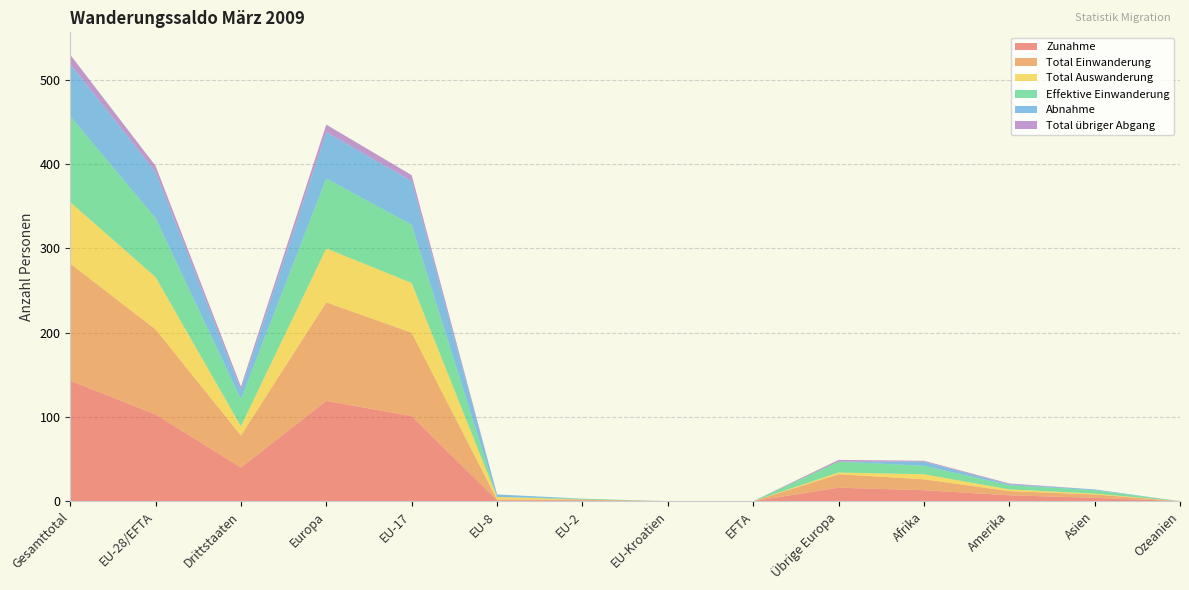

Reading right to left, transcribe all the data shown in this chart.

Zunahme: 0	4	7	13	16	0	0	1	1	101	119	40	103	143
Total Einwanderung: 0	4	5	13	16	0	0	1	1	99	117	38	101	139
Total Auswanderung: 0	1	2	6	2	0	0	0	3	59	64	11	62	73
Effektive Einwanderung: 0	4	5	10	13	0	0	1	0	69	83	32	70	102
Abnahme: 0	1	1	5	0	0	0	0	3	52	55	11	55	62
Total übriger Abgang: 0	0	1	1	2	0	0	0	0	7	9	4	7	11